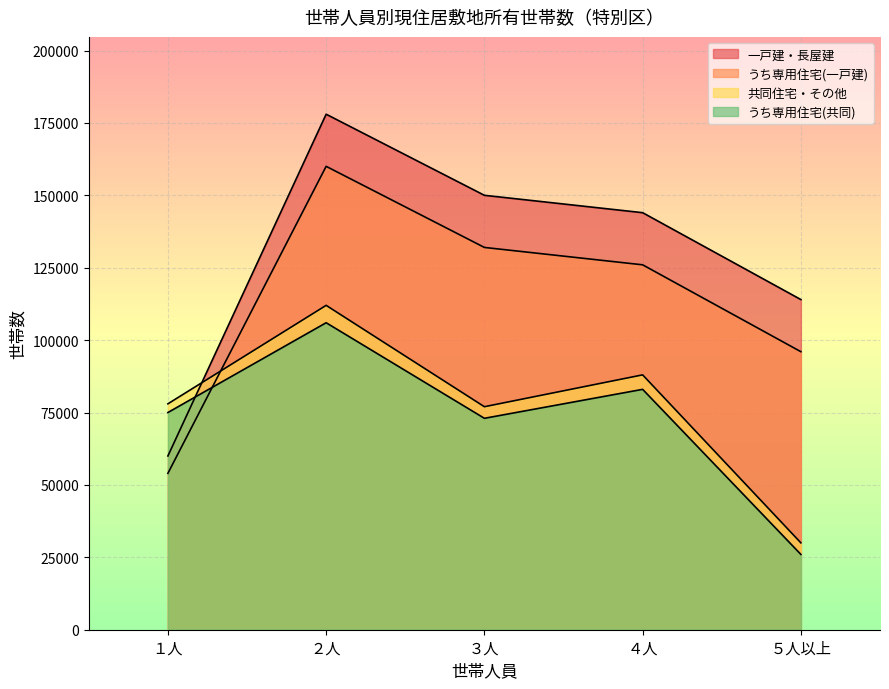

What position from the left is ４人?

4